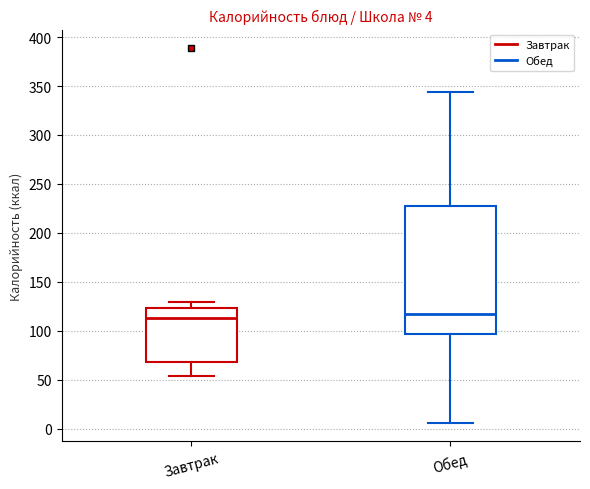

Comparing the boxes themselves (not the whiskers), which one is the tallest?

Обед